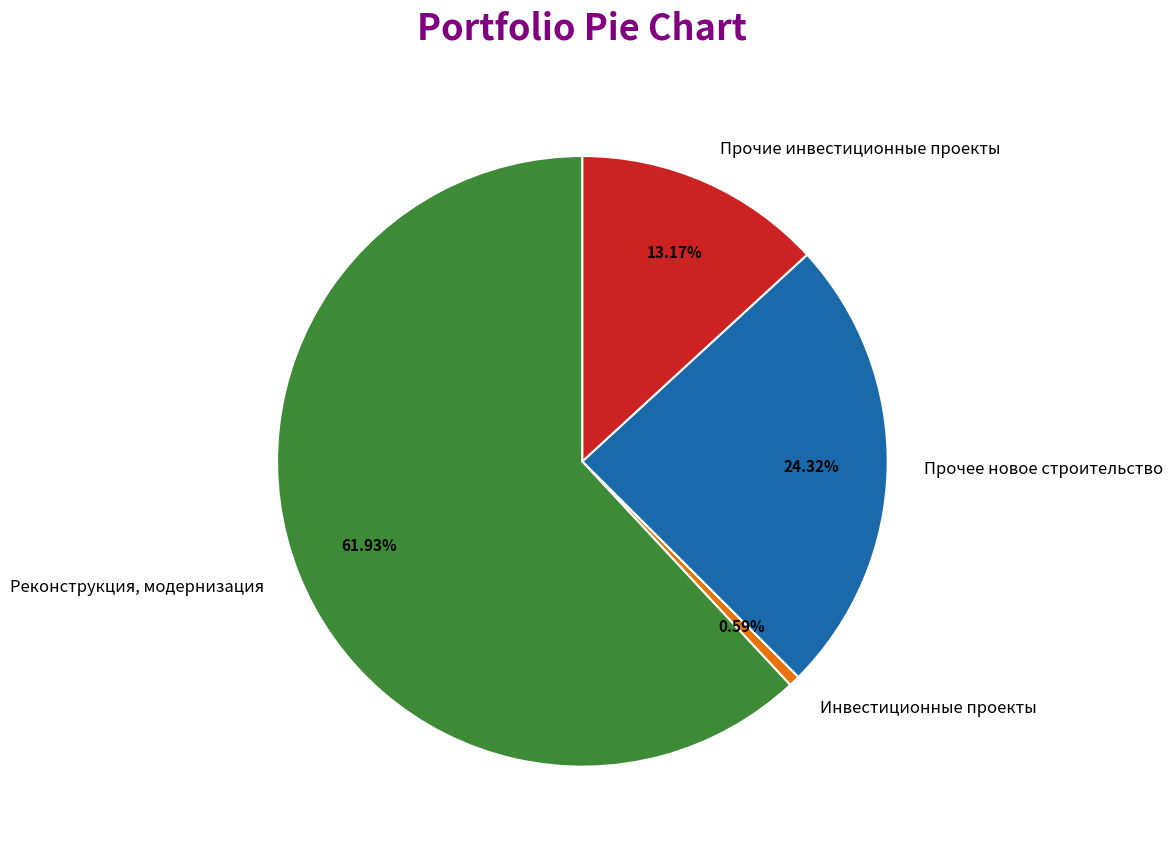

What is the ratio of the value at Прочие инвестиционные проекты to the value at Прочее новое строительство?

0.5